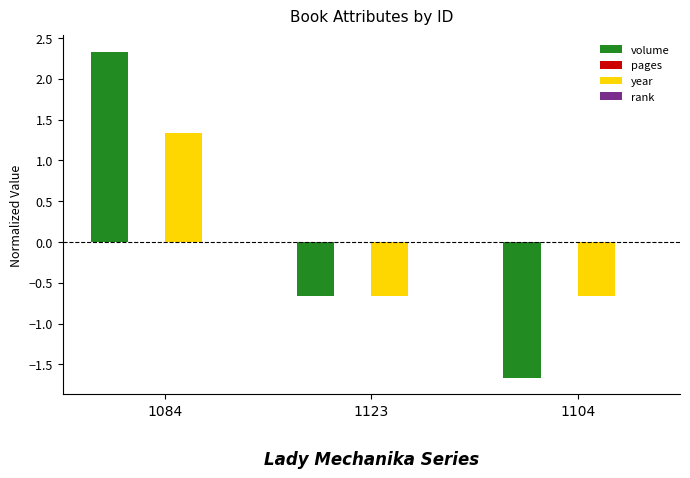

True or false: volume has a value of -1.7 at 1104.

True